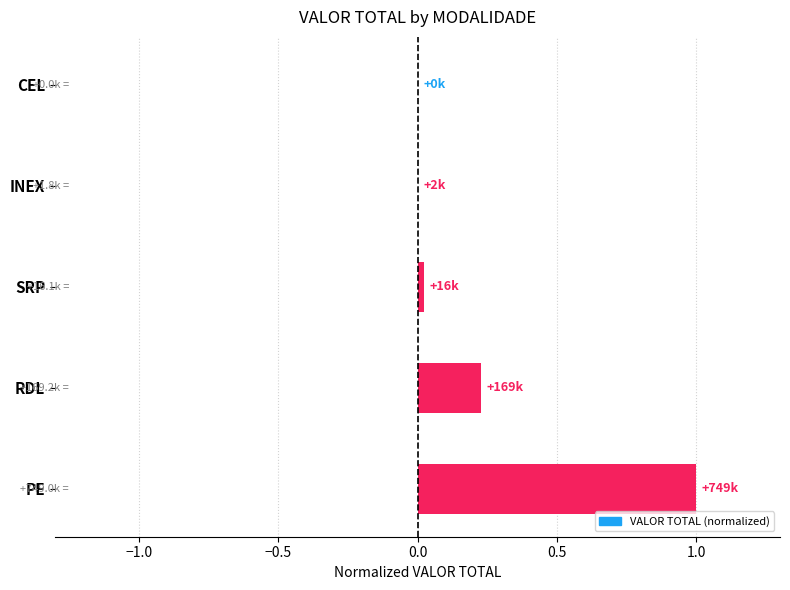

At which category does the chart reach its peak across all series?

PE